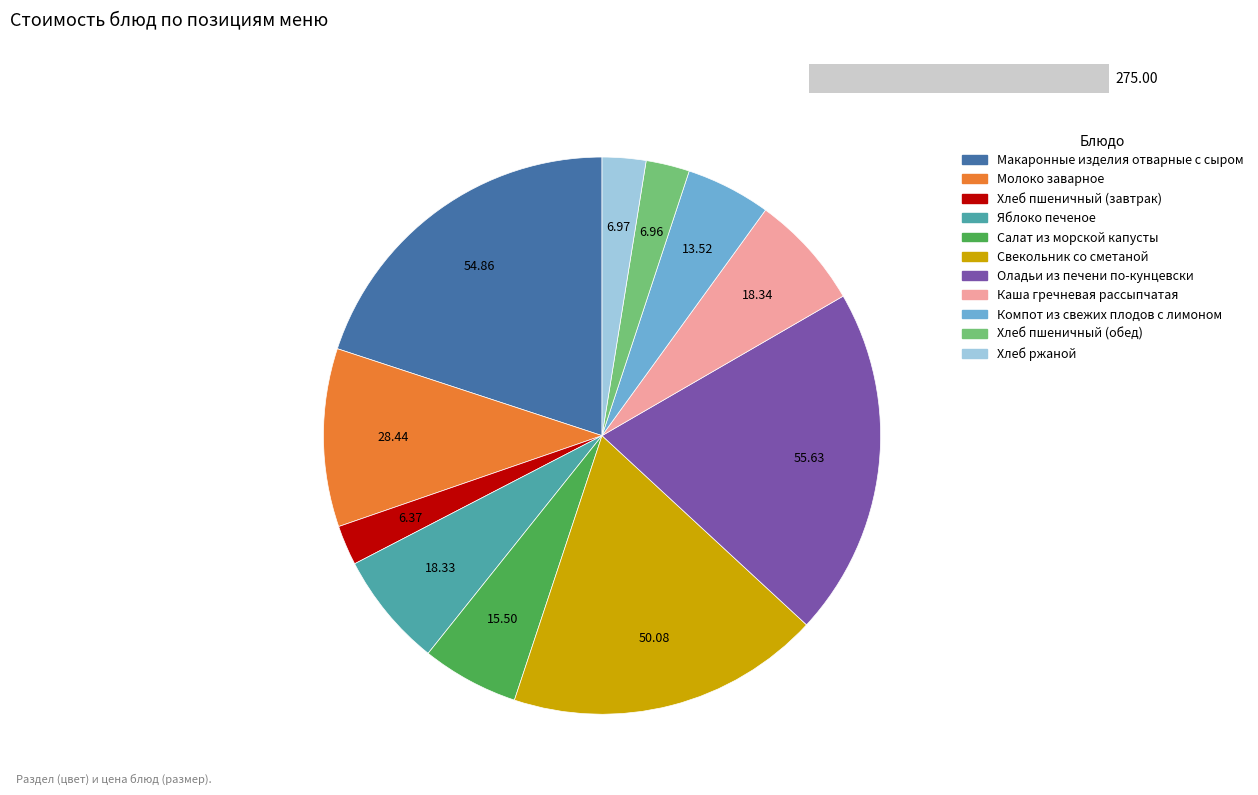

Do Компот из свежих плодов с лимоном and Салат из морской капусты together represent more than half of the pie?

No